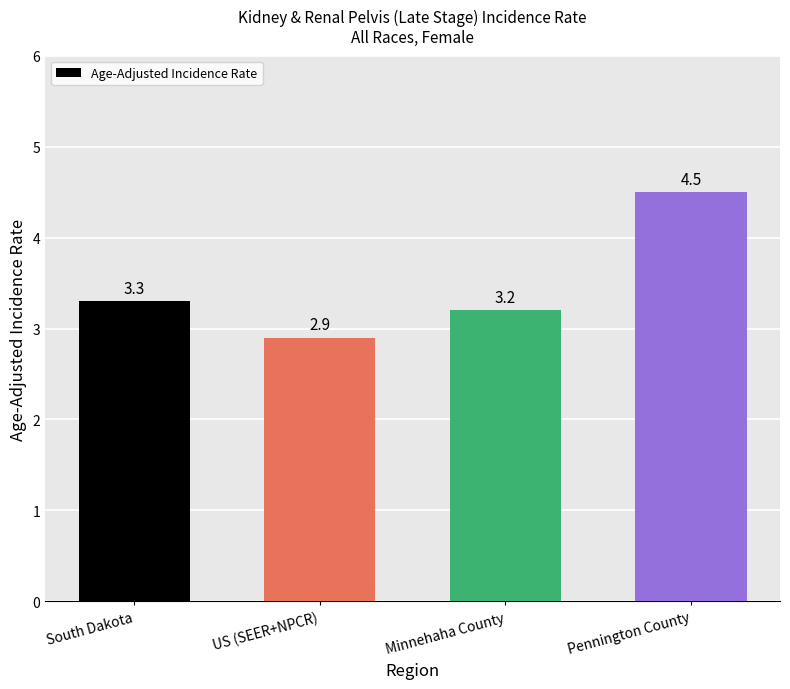

What is the greatest value displayed?

4.5